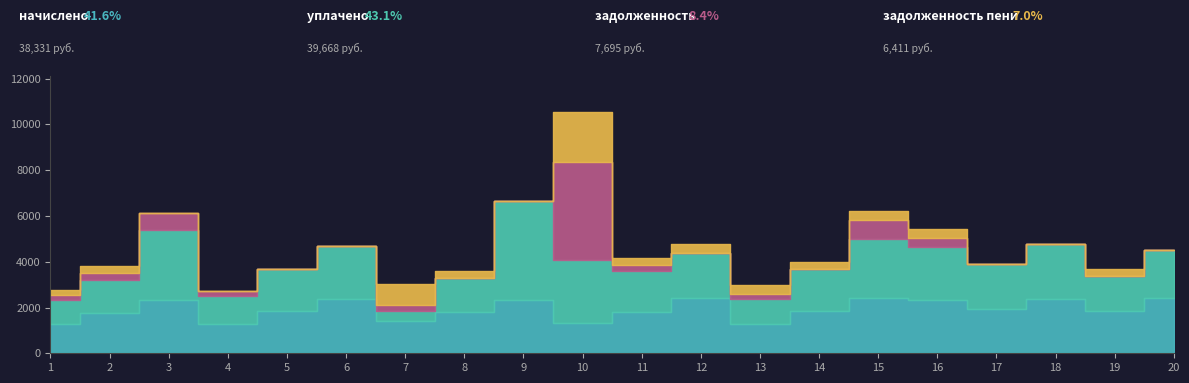

Which category has the highest value across all series?

9